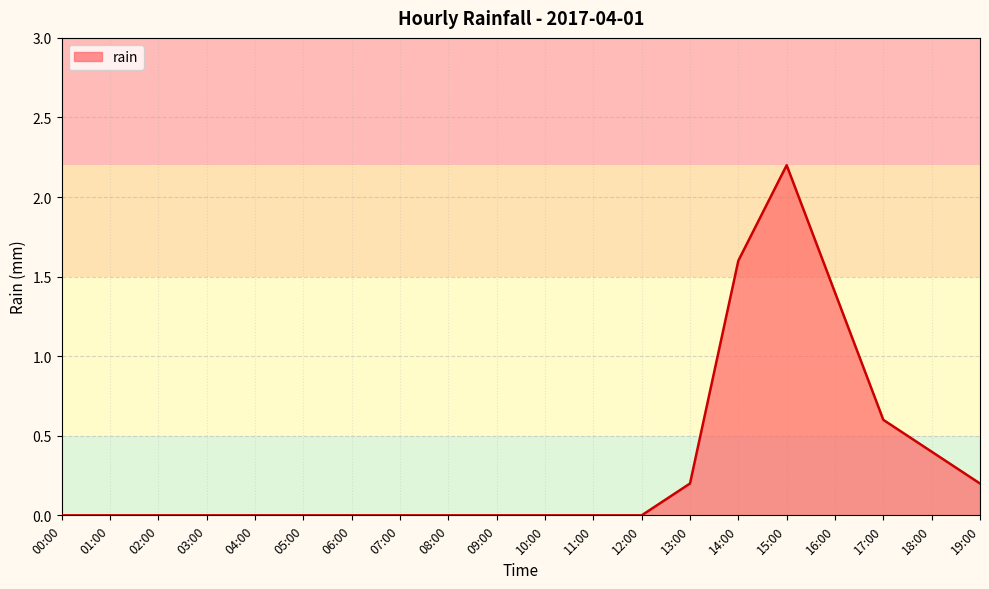

The value at 02:00 is 0.0. True or false?

True